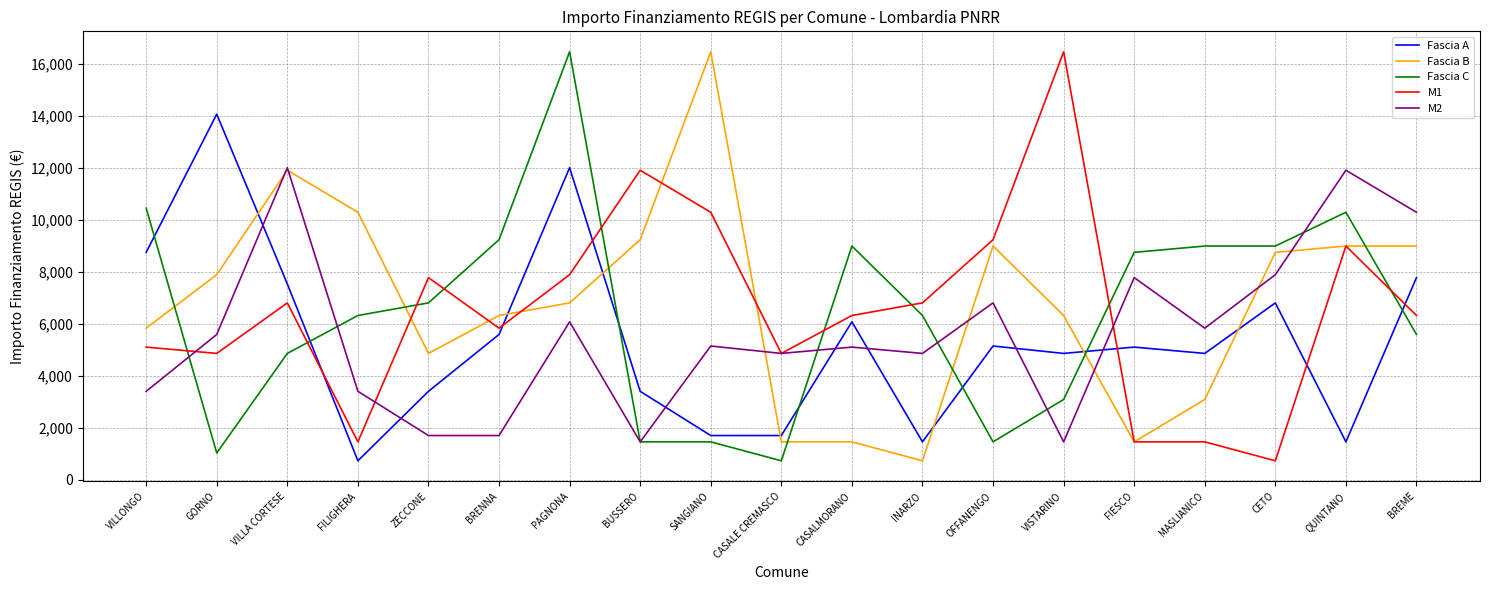

Is it true that Fascia A equals 8625 at BRENNA?

False